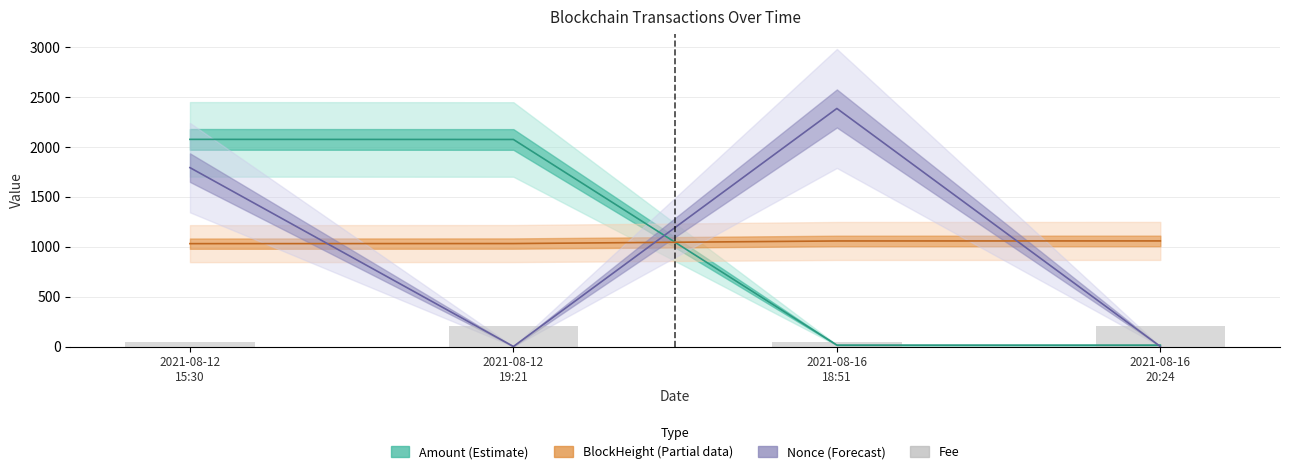

Rank the categories by value from highest to lowest.

2021-08-12
19:21, 2021-08-16
20:24, 2021-08-12
15:30, 2021-08-16
18:51